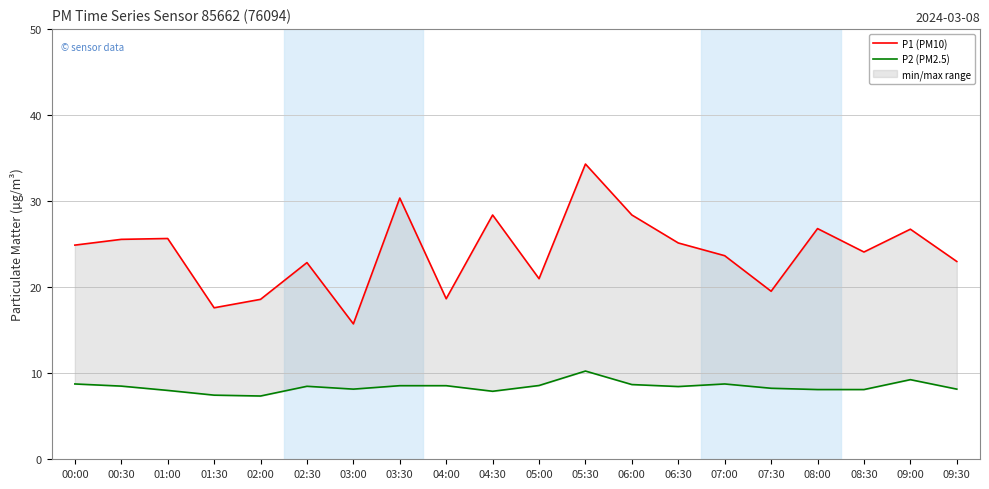

At 06:00, list the series in order from smallest to largest.

P2 (PM2.5), P1 (PM10)